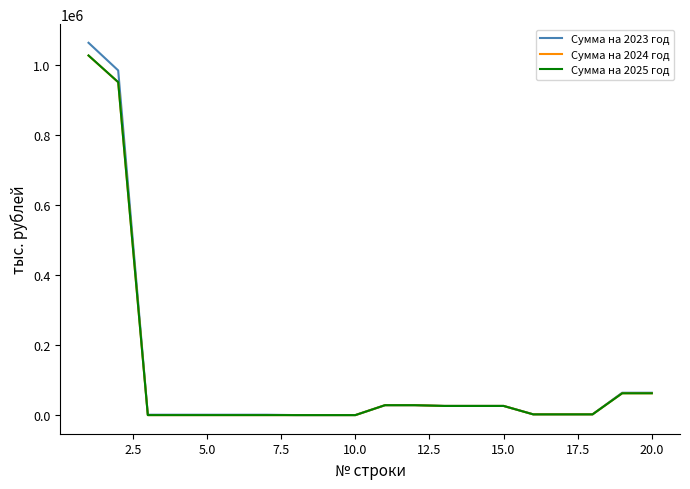

How many lines are shown in the chart?

3